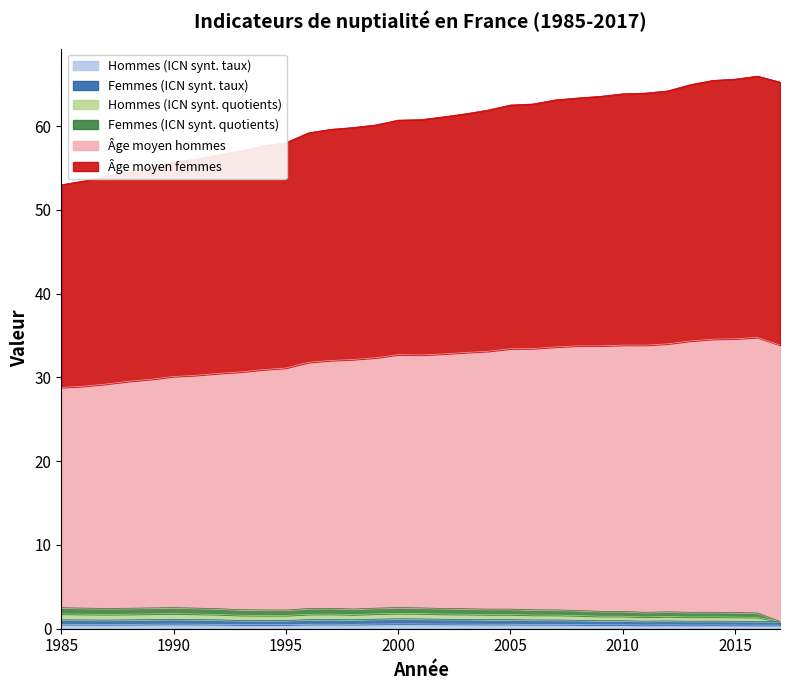

Does the chart have visible grid lines?

No